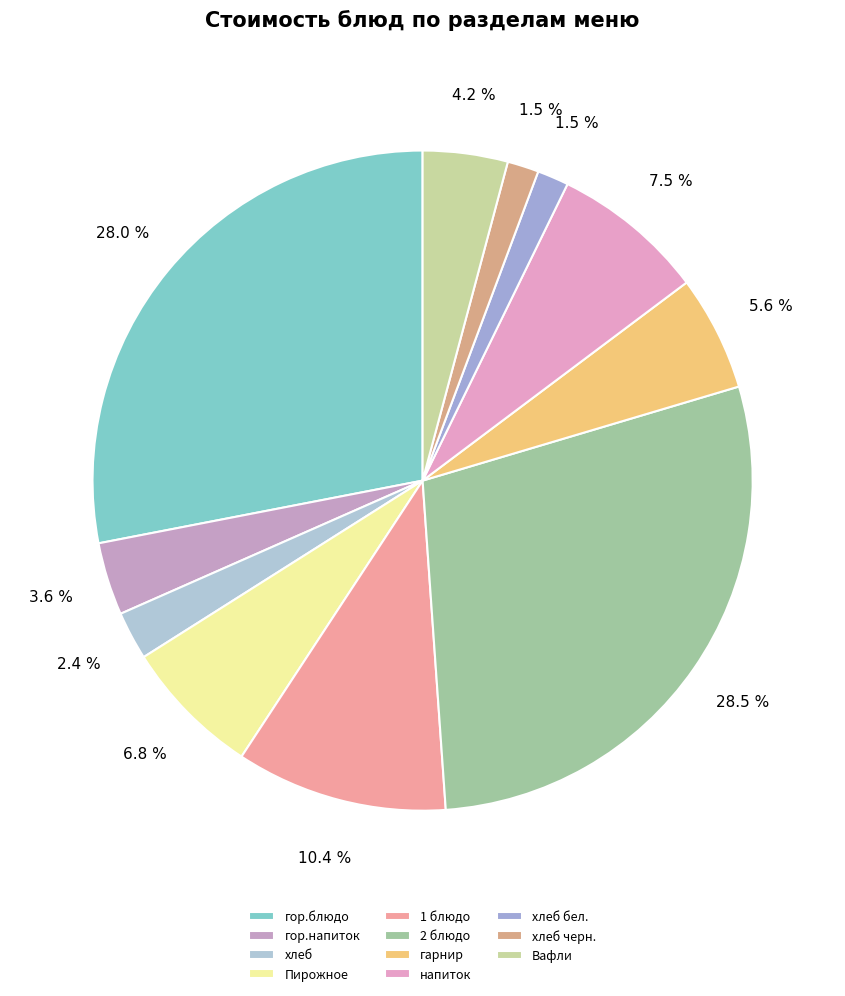

Which category has the biggest portion of the pie?

2 блюдо